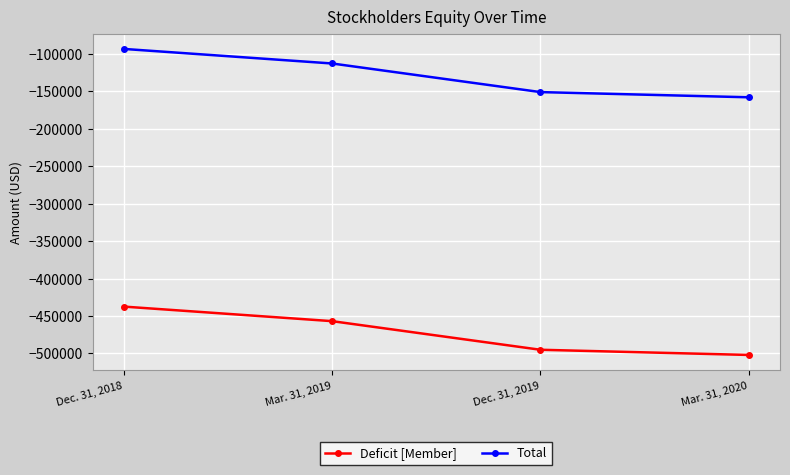

What is the label of the 4th point from the right?

Dec. 31, 2018